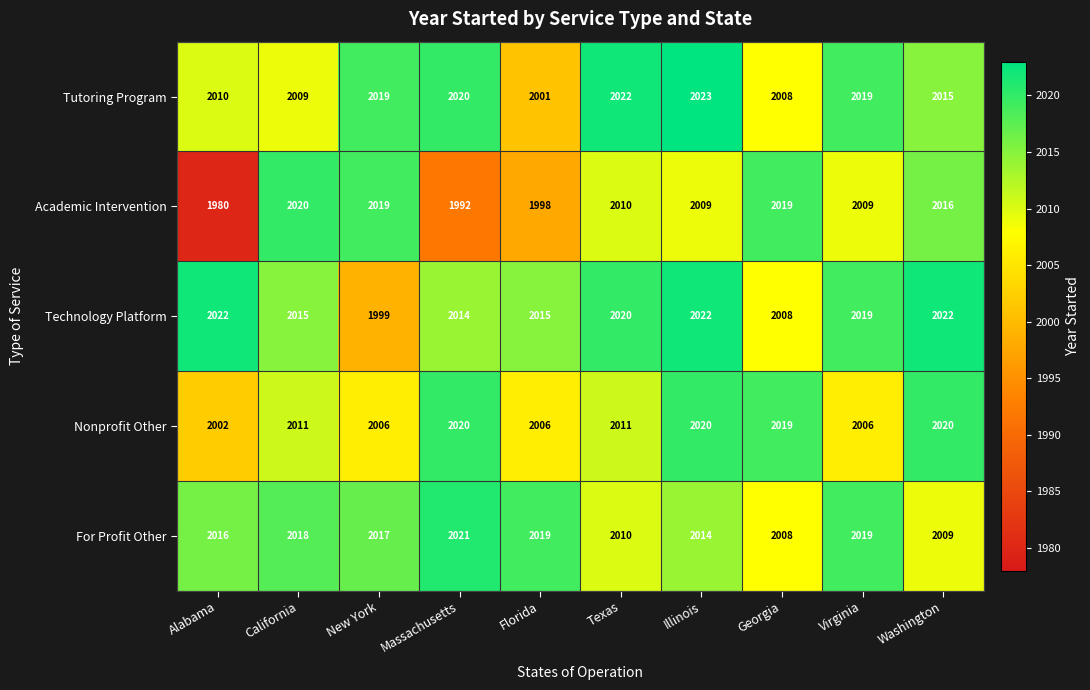

What is the spread (max minus min) of values at Alabama?

42